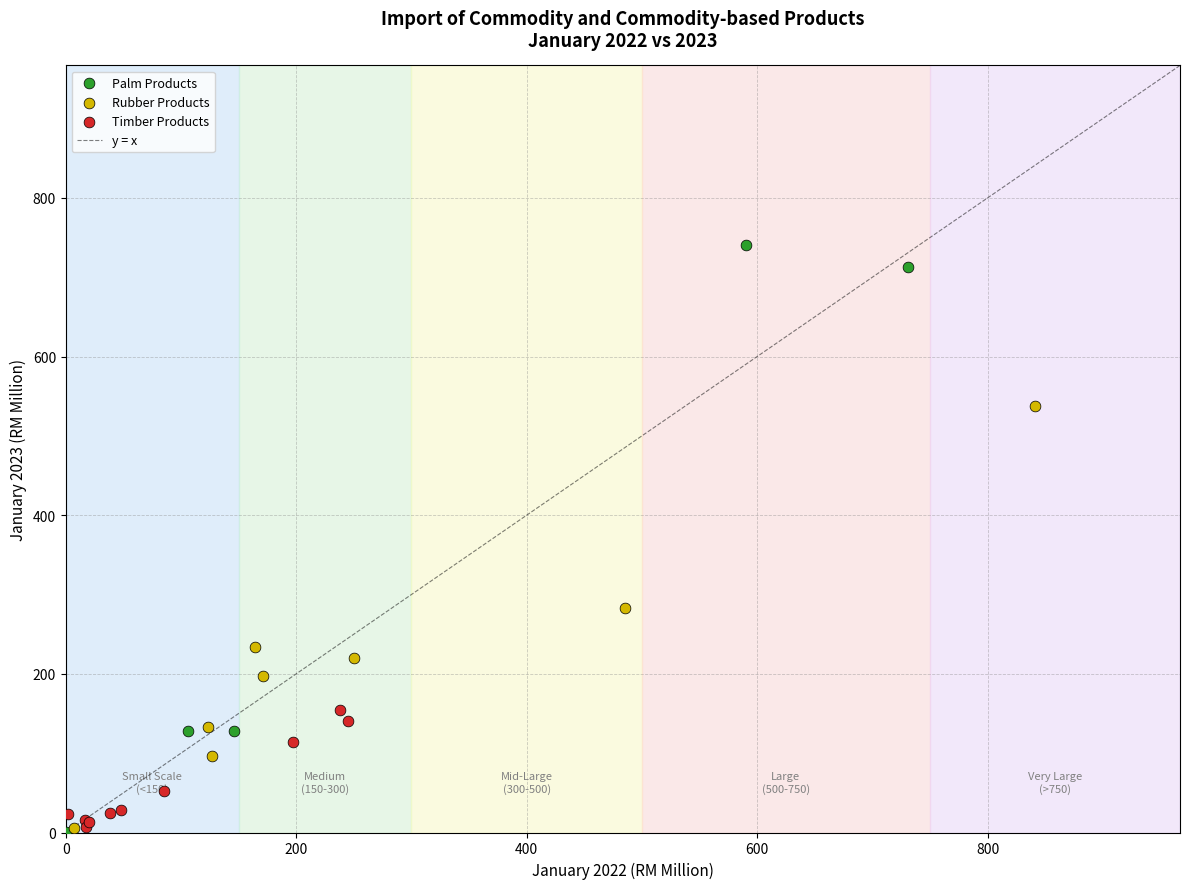

Which series reaches the maximum Y coordinate?

Palm Products